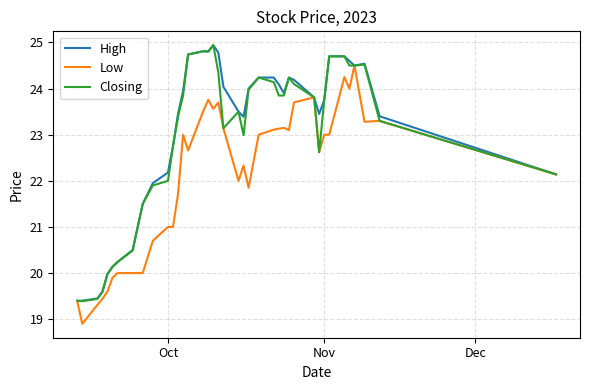

What is the highest value of the Closing series?

24.9